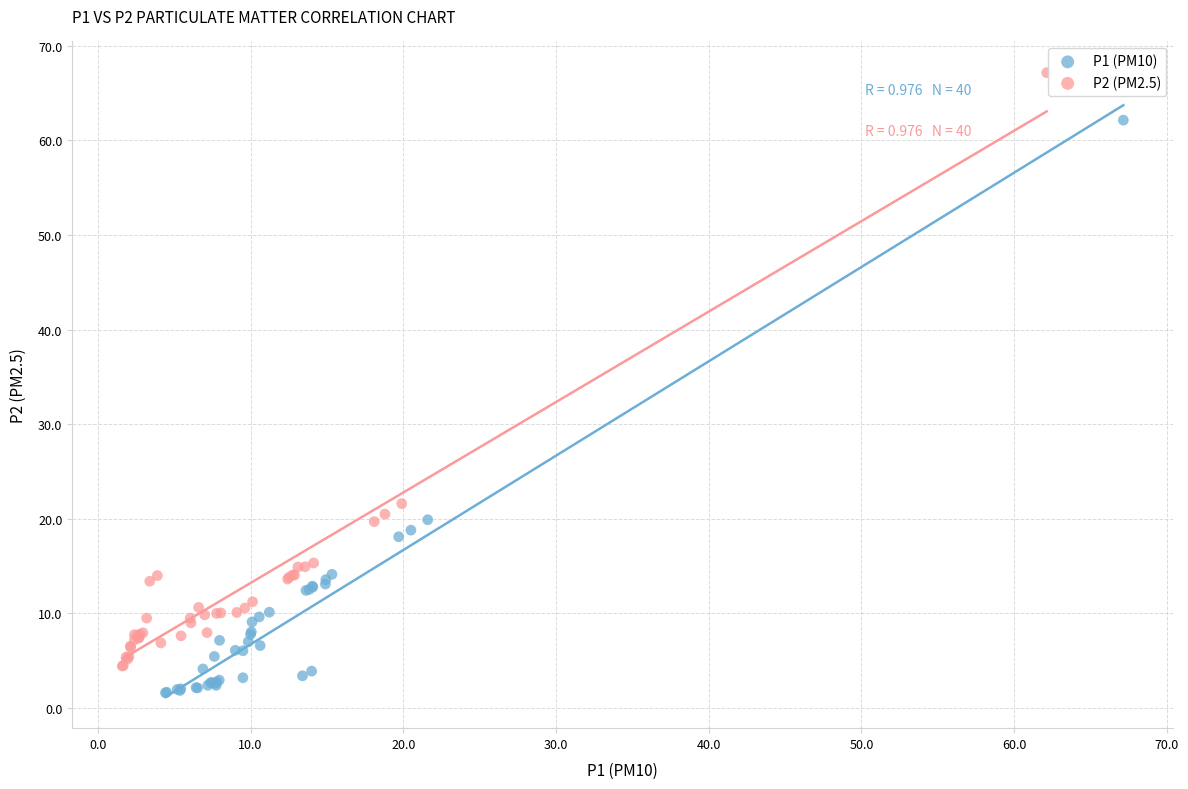

Which series reaches the minimum Y coordinate?

P1 (PM10)